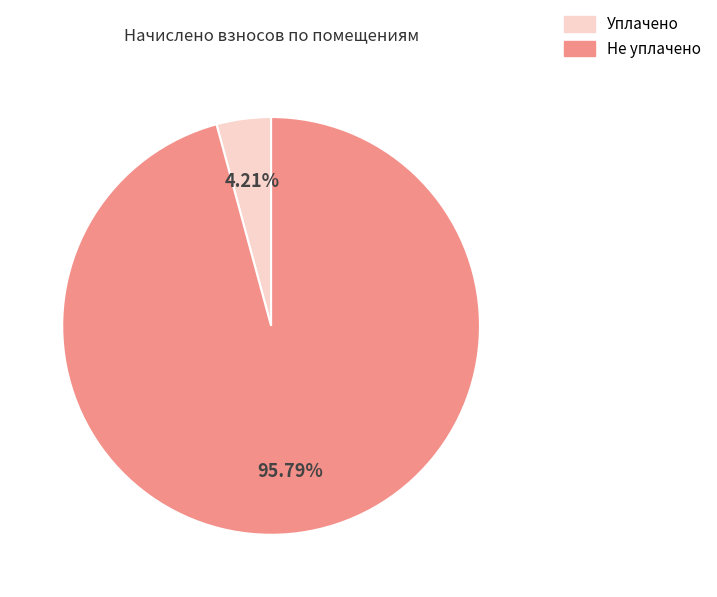

Is there any slice that represents more than half of the pie?

Yes